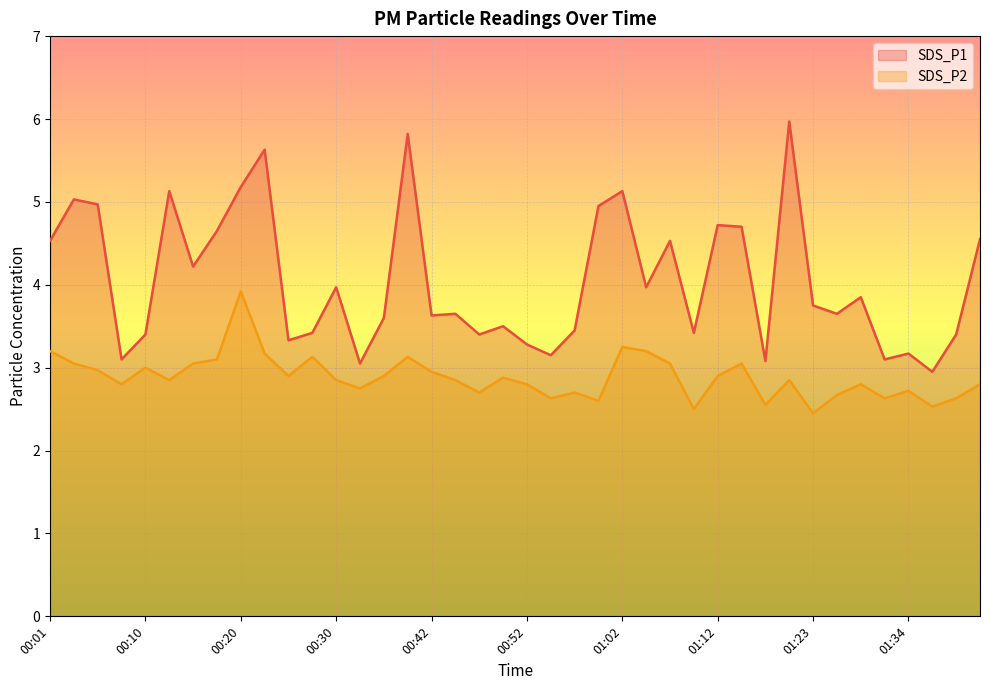

In SDS_P1, how many points are lower than both neighbors (excluding endpoints)?

13